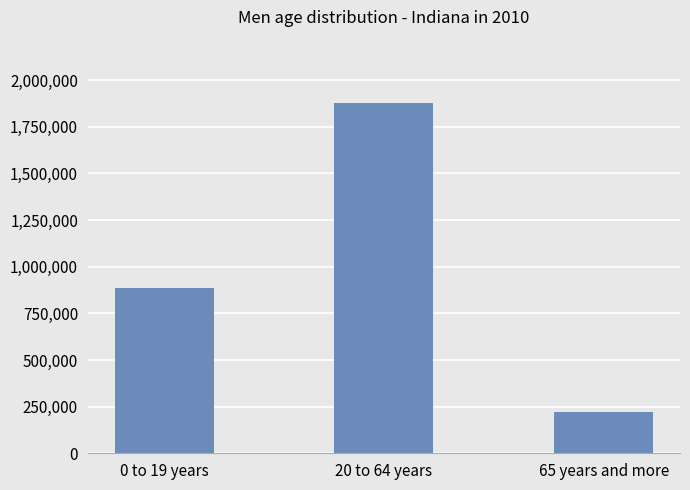

Reading left to right, extract all data points from this chart.

0 to 19 years=885225	20 to 64 years=1879204	65 years and more=221644